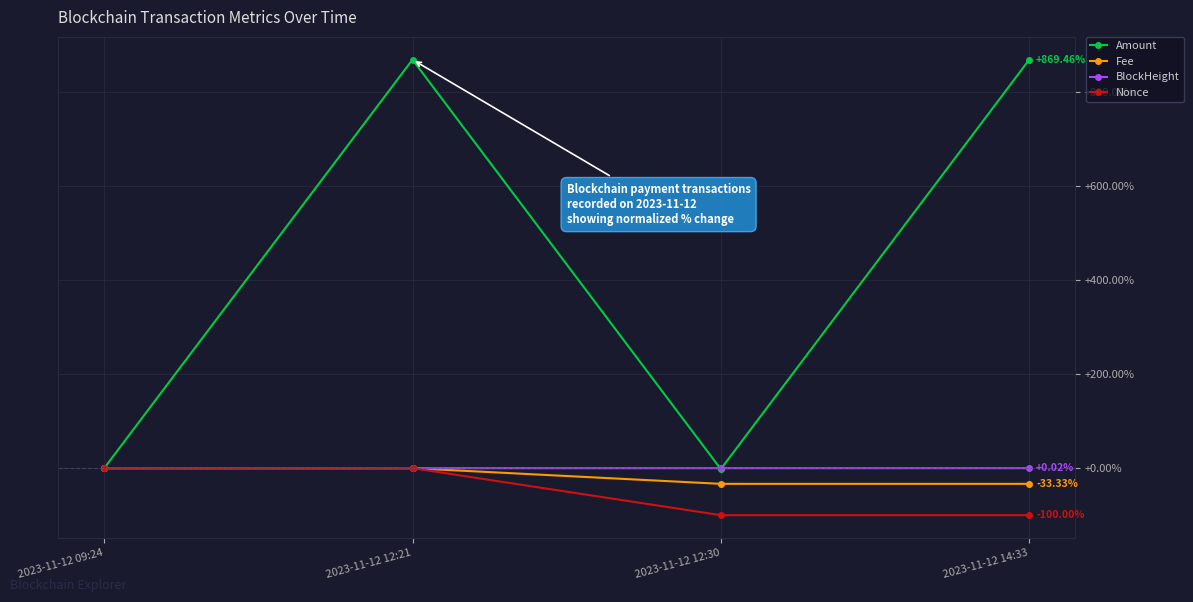

What is the smallest value displayed?

-100.0